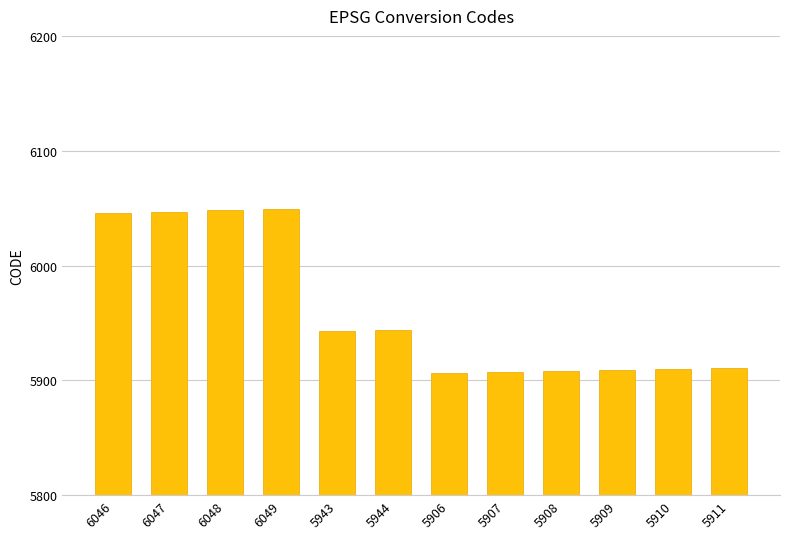

What is the difference between the values at 6049 and 5911?

138